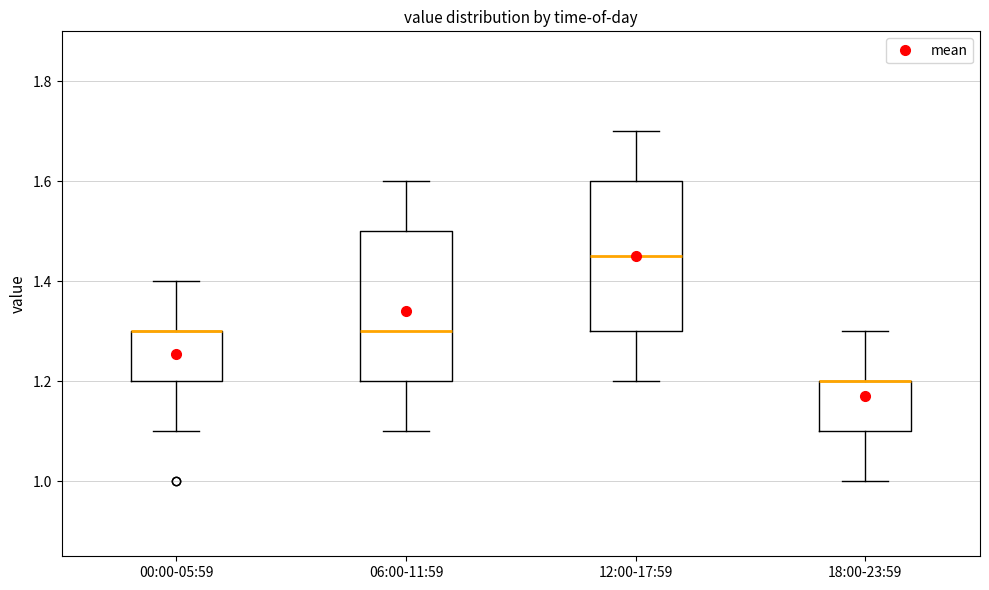

Reading left to right, read every box against the y-axis: the position of its median line, the range the box covers, and the ends of its whiskers. The values are not printed on the chart, so give them approximately, as read against the axis.

00:00-05:59: median 1.30 (drawn on the box's upper edge), box 1.20 to 1.30, whiskers 1.10 to 1.40
06:00-11:59: median 1.30, box 1.20 to 1.50, whiskers 1.10 to 1.60
12:00-17:59: median 1.46, box 1.30 to 1.60, whiskers 1.20 to 1.70
18:00-23:59: median 1.20 (drawn on the box's upper edge), box 1.10 to 1.20, whiskers 1.00 to 1.30